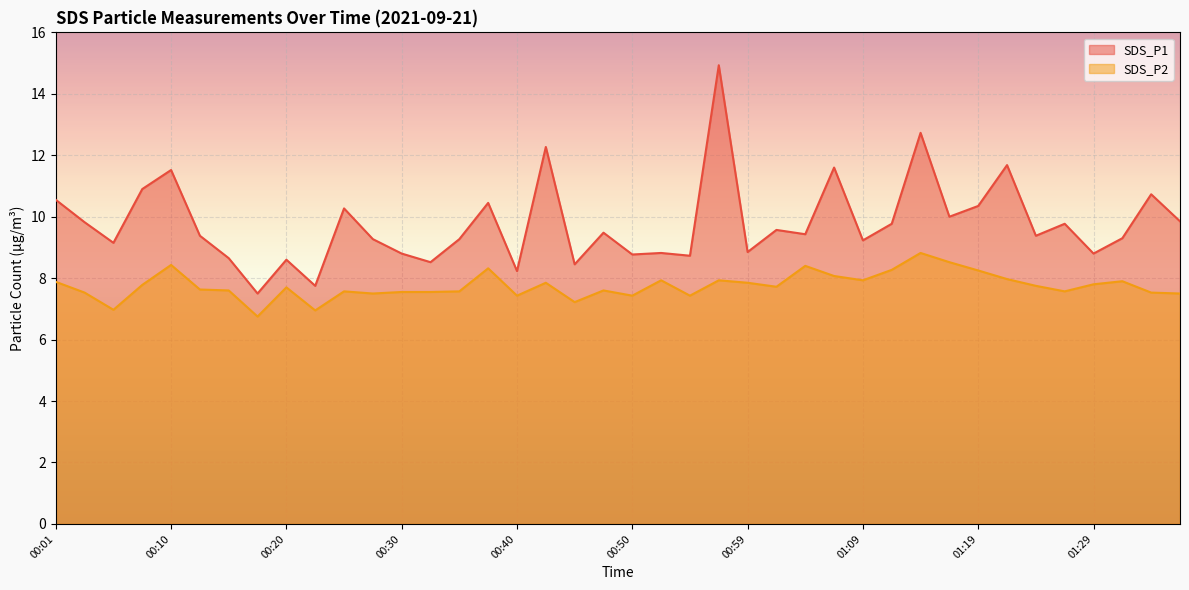

How many distinct data groups are displayed?

2